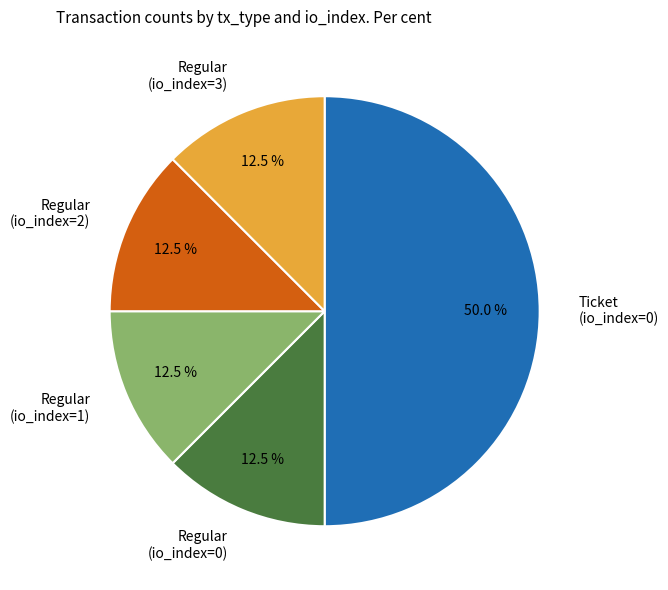

Which slice is the largest?

Ticket (io_index=0)